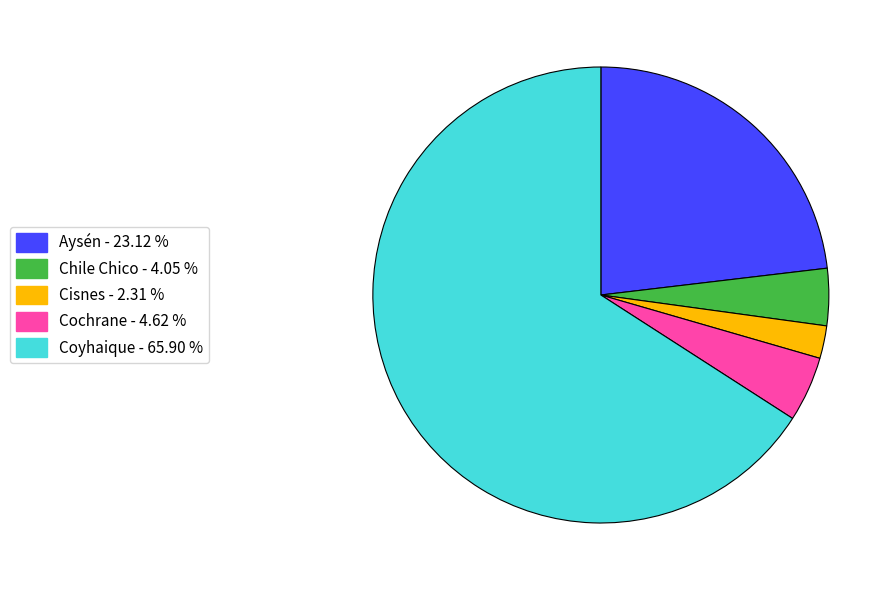

True or false: Cisnes accounts for 2% of the total.

True